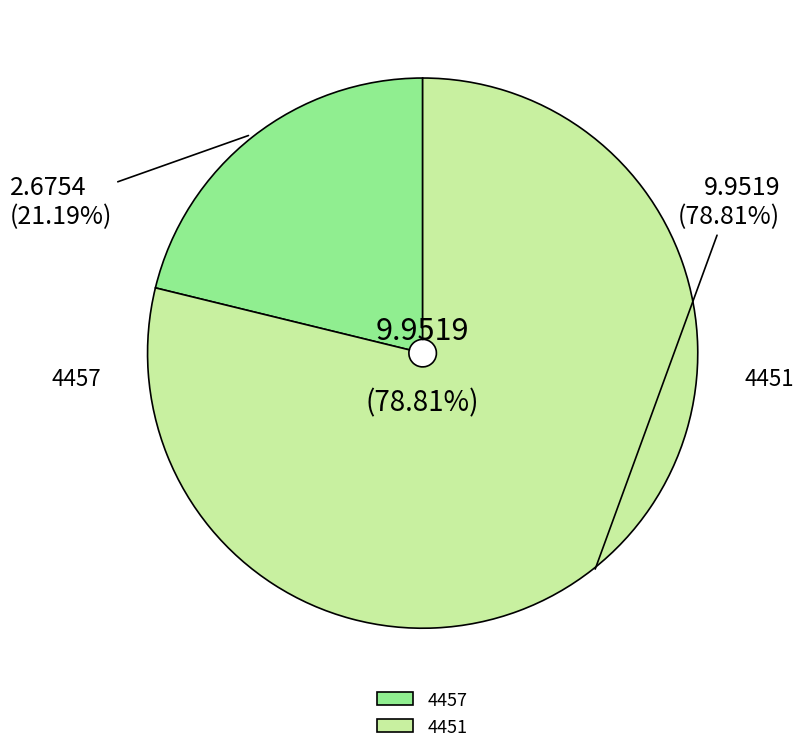

Is it true that 4451 is 67% of the pie?

False